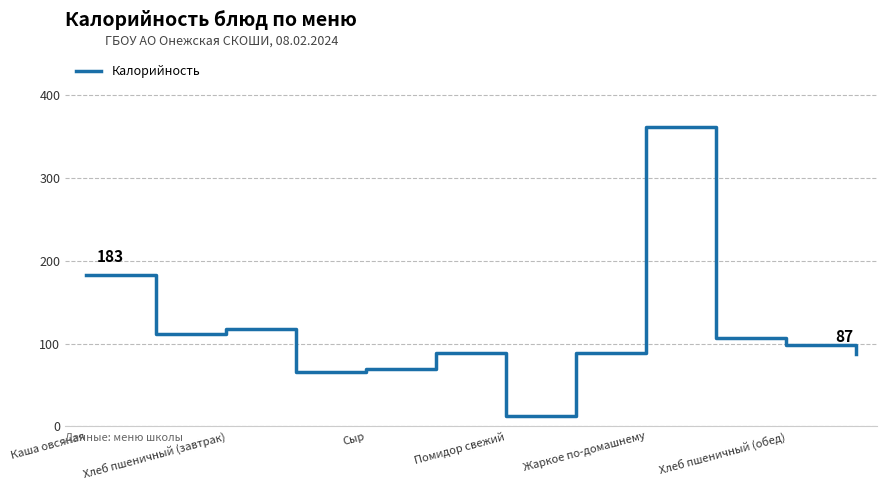

What is the difference between the maximum and minimum values?

349